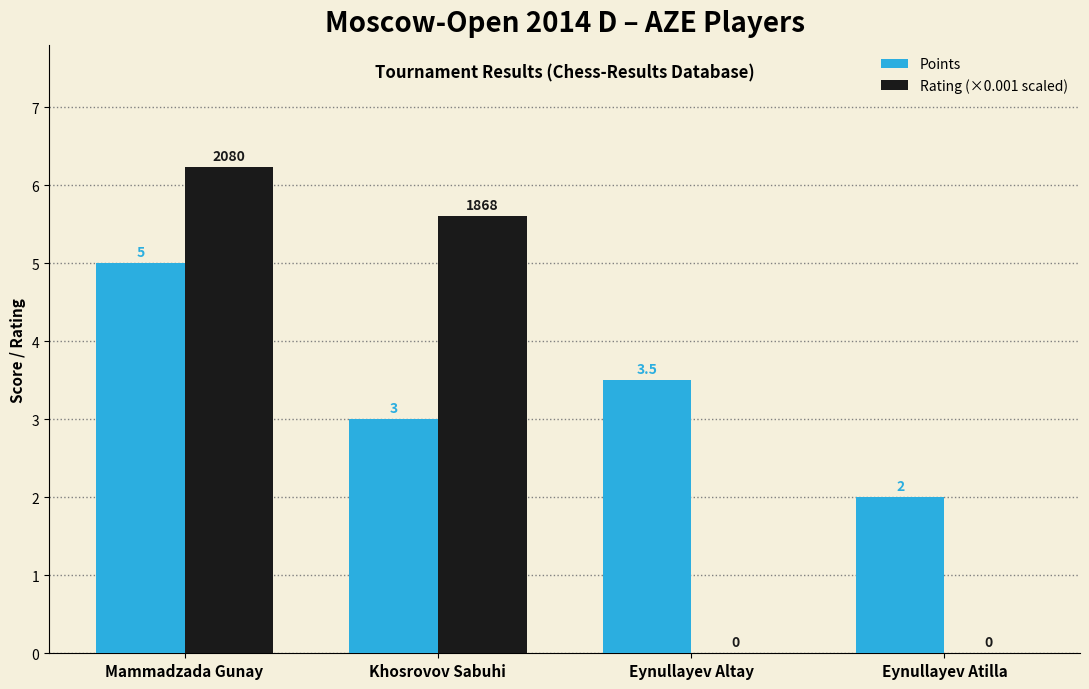

What is the spread (max minus min) of values at Mammadzada Gunay?

1.2